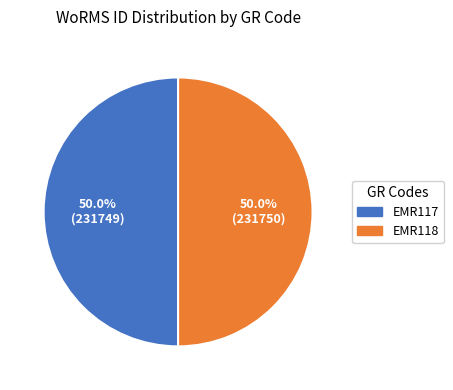

To the nearest percent, what percentage of the pie is EMR118?

50%